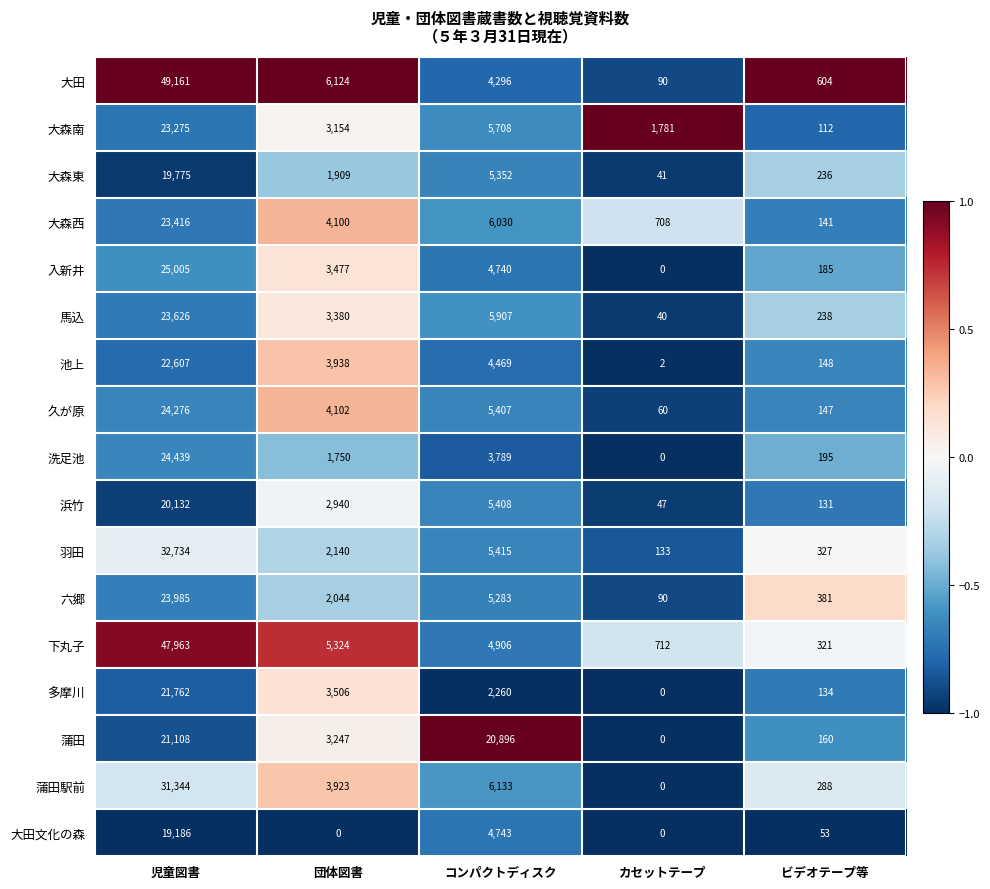

Which series has the widest spread of values?

大田